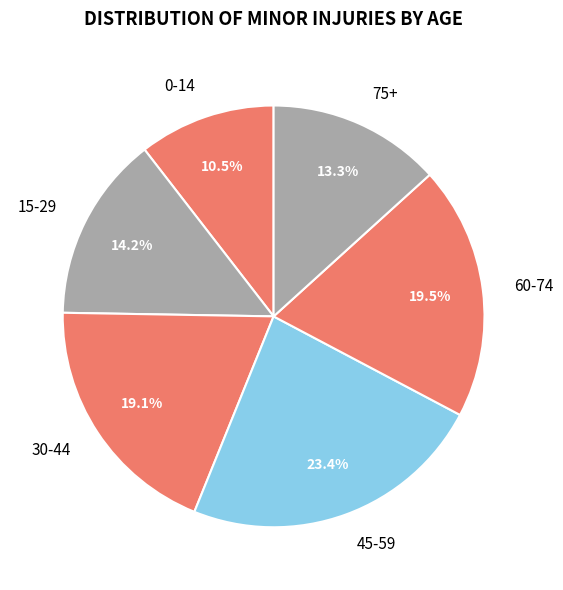

Does any single category account for the majority?

No